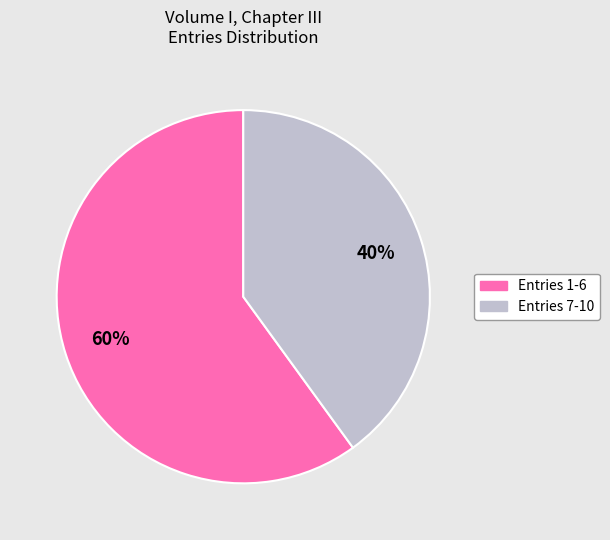

How many slices are in this pie chart?

2